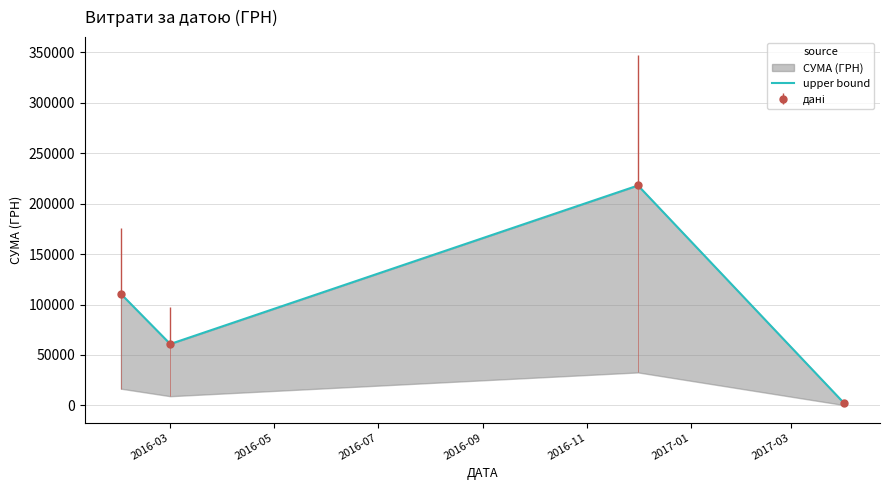

What is the smallest value displayed?

2462.4